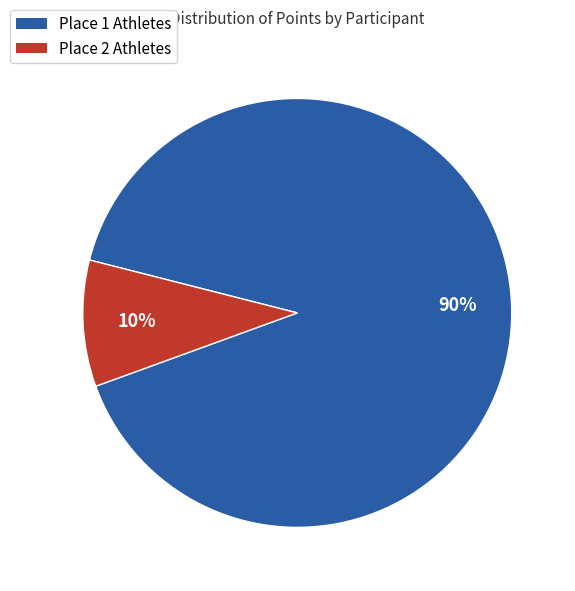

Count the number of slices in the pie.

2